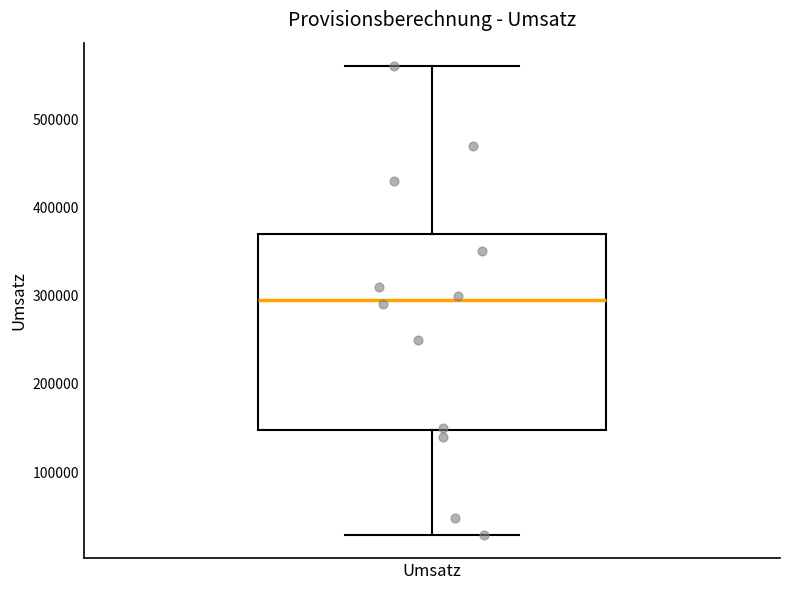

Transcribe this box plot: give where the median line is, the range the box spans, and where the two whiskers end, as read against the y-axis. The values are not printed on the chart, so give them approximately, as read against the axis.

median 300000, box 150000 to 370000, whiskers 30000 to 560000